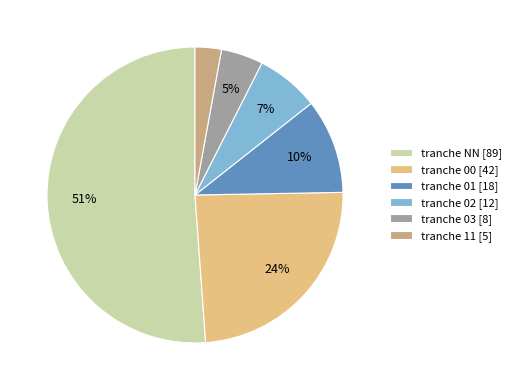

Is it true that tranche 02 [12] is 7% of the pie?

True